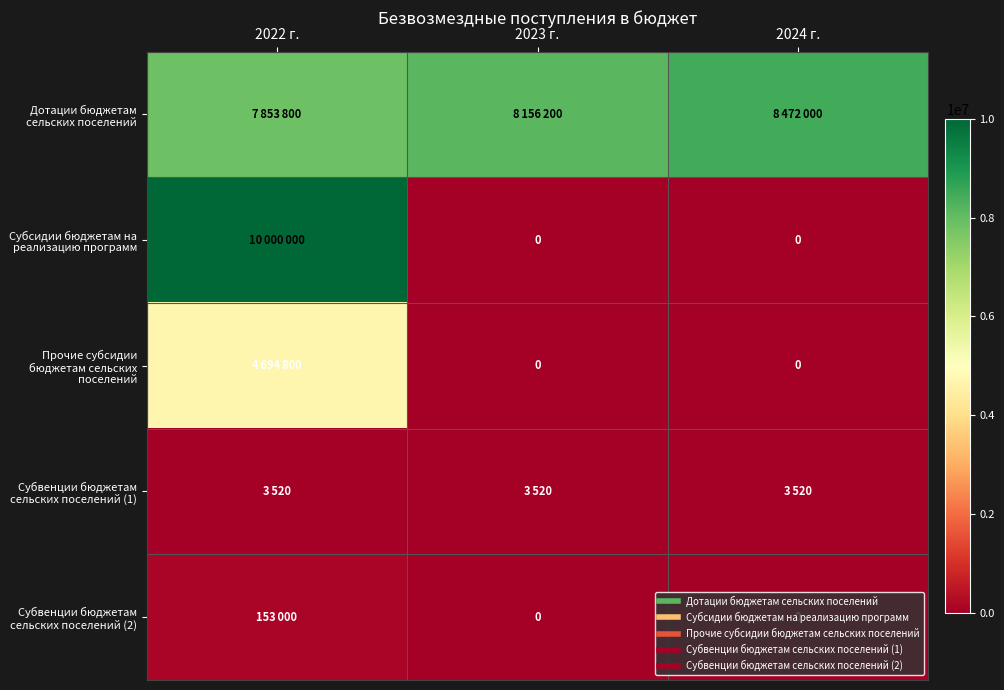

List the series in order of their peak value, lowest first.

Субвенции бюджетам сельских поселений (1), Субвенции бюджетам сельских поселений (2), Прочие субсидии бюджетам сельских поселений, Дотации бюджетам сельских поселений, Субсидии бюджетам на реализацию программ